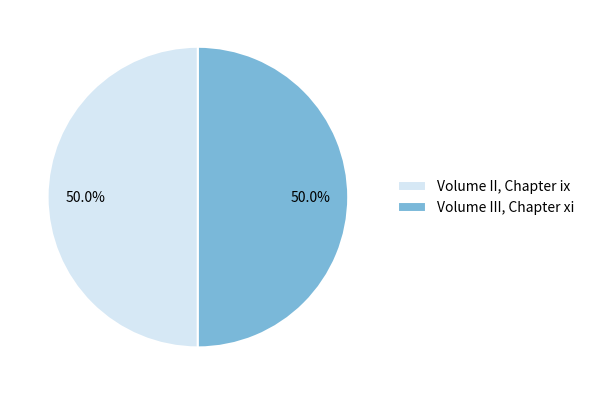

Approximately how many times larger is the value at Volume III, Chapter xi compared to Volume II, Chapter ix?

1.0